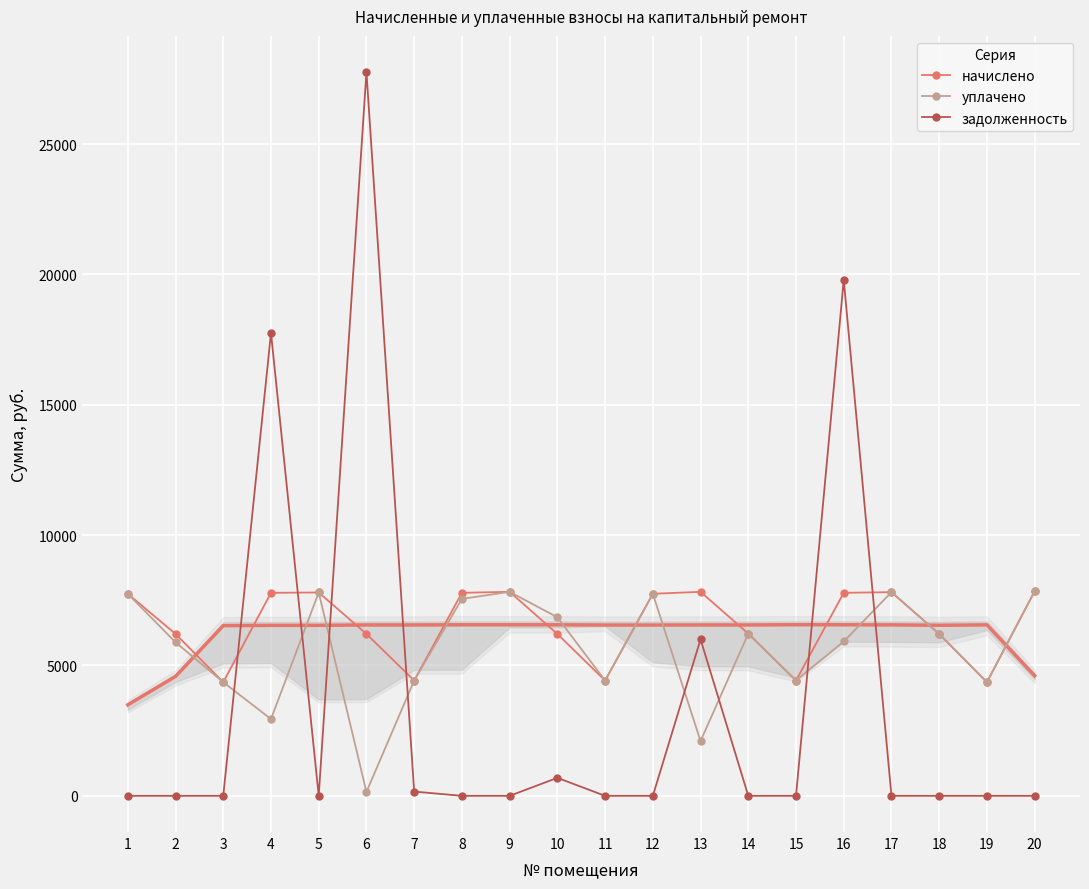

Which series ends up on top after the final intersection of задолженность and уплачено?

уплачено